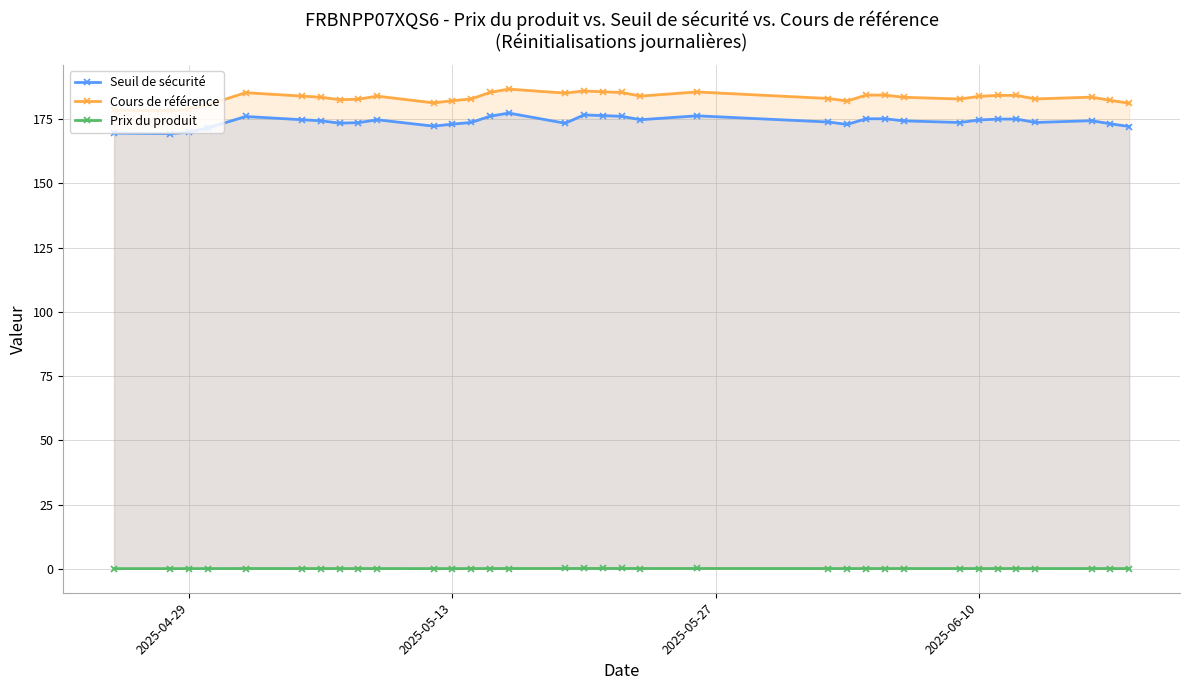

Which series has the largest range (max minus min)?

Cours de référence